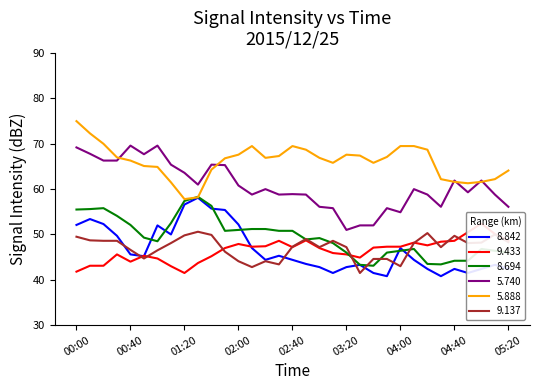

Which series has the largest range (max minus min)?

  5.740